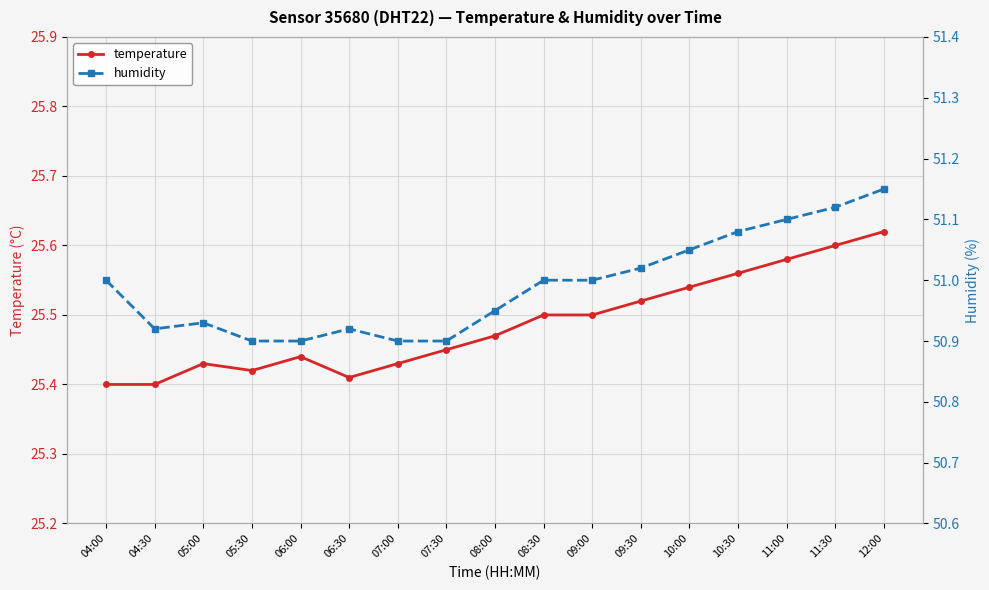

Does the chart display data point markers on the line(s)?

Yes